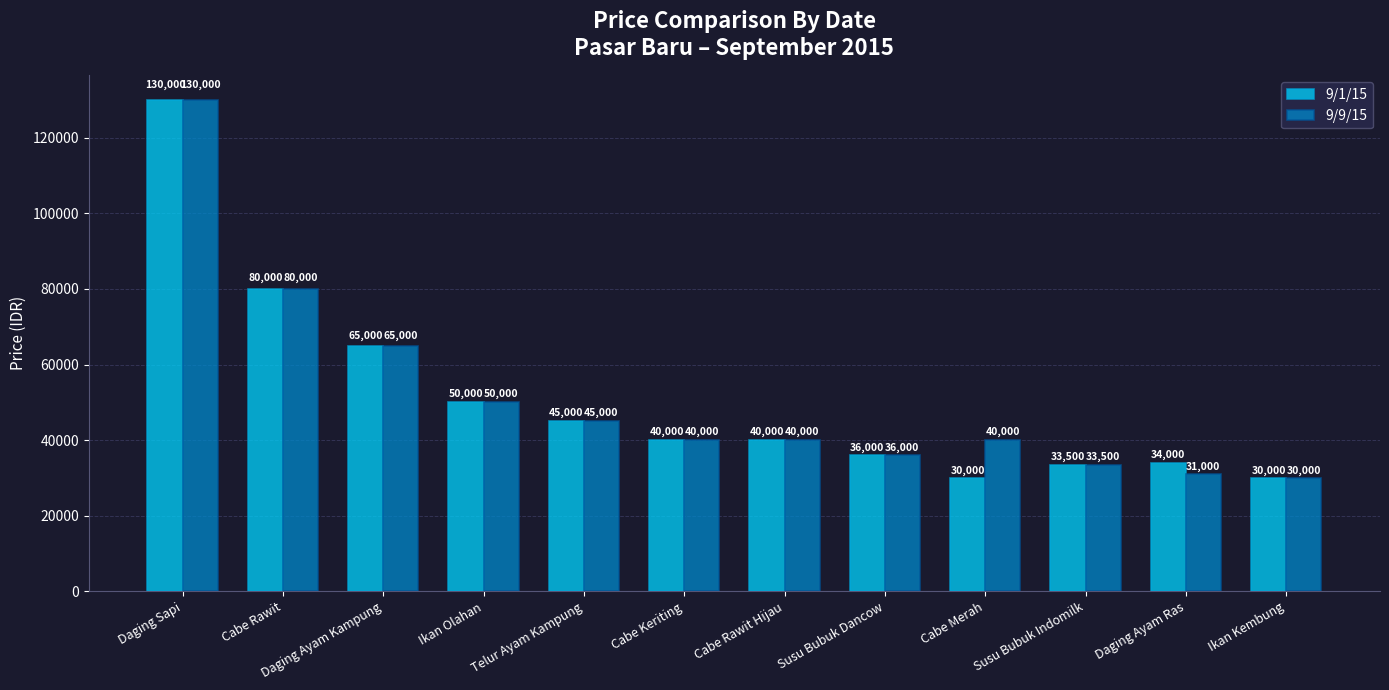

What is the value of the 9/1/15 bar at the 12th from the left?

30000